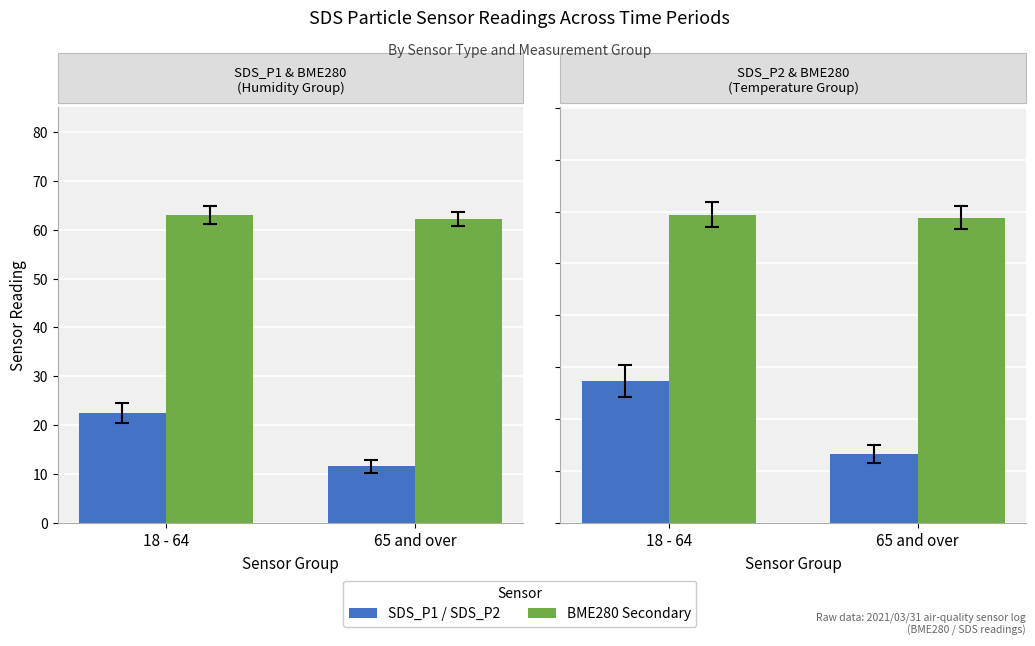

What is the average value of the SDS_P1 series?

17.1